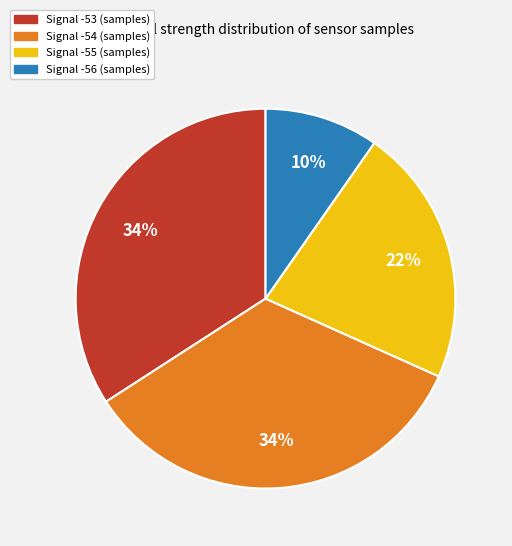

Is there any slice that represents more than half of the pie?

No